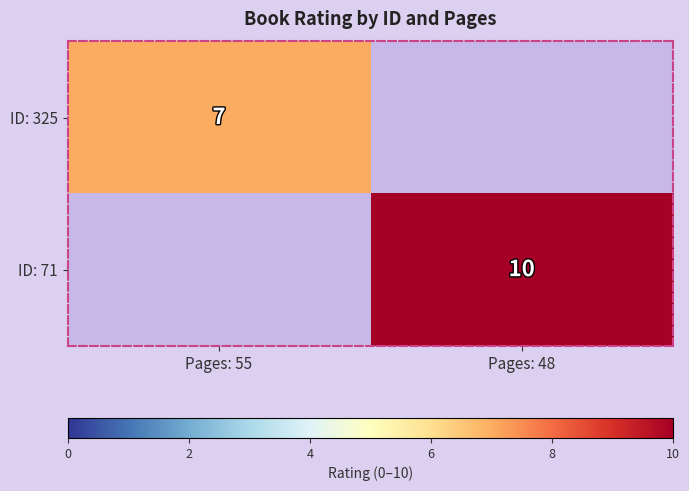

Which label corresponds to the smallest value in the chart?

Pages: 48